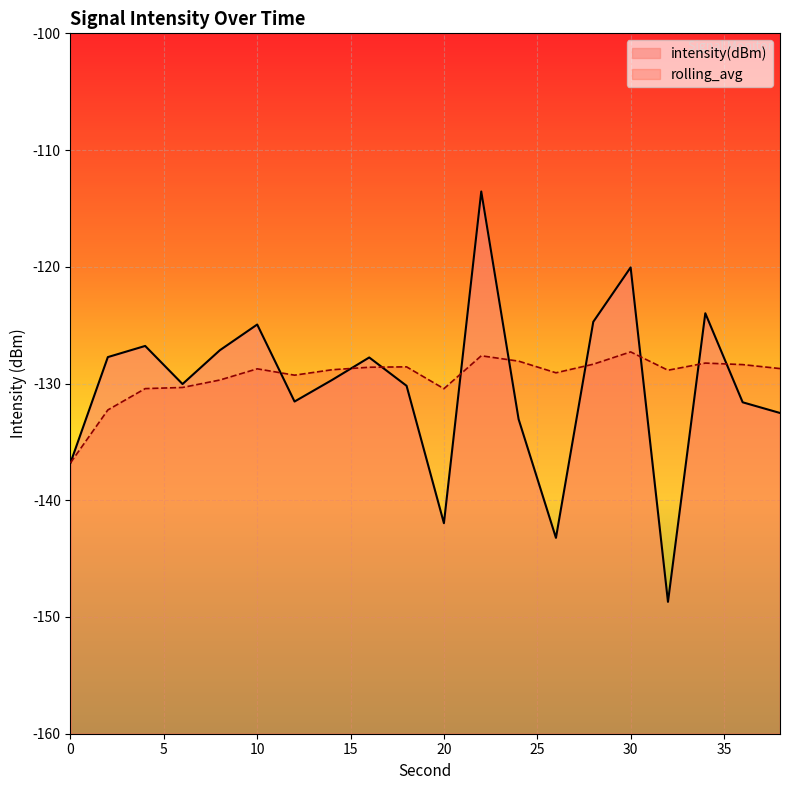

Which series ends up on top after the final intersection of rolling_avg and intensity(dBm)?

rolling_avg